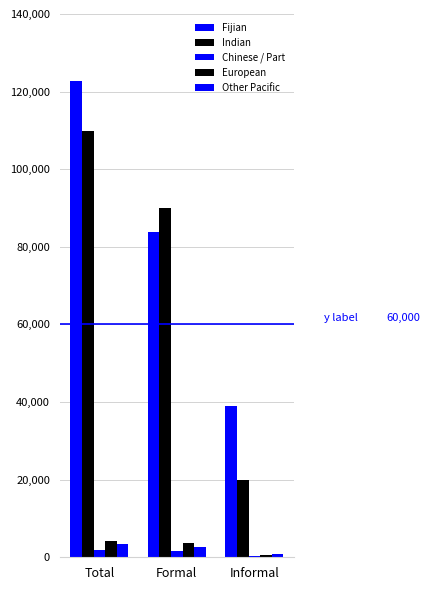

Are the bars horizontal?

No